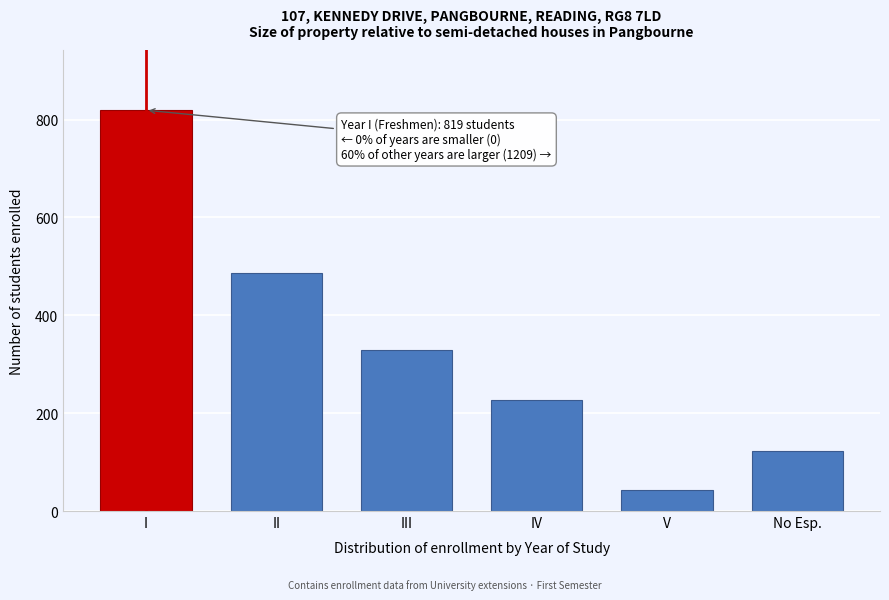

Reading right to left, extract all data points from this chart.

123	42	227	330	487	819